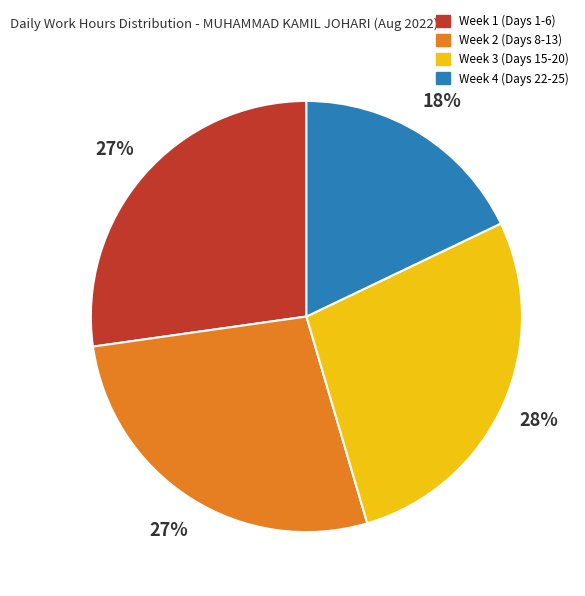

To the nearest percent, what is the average slice percentage?

25%